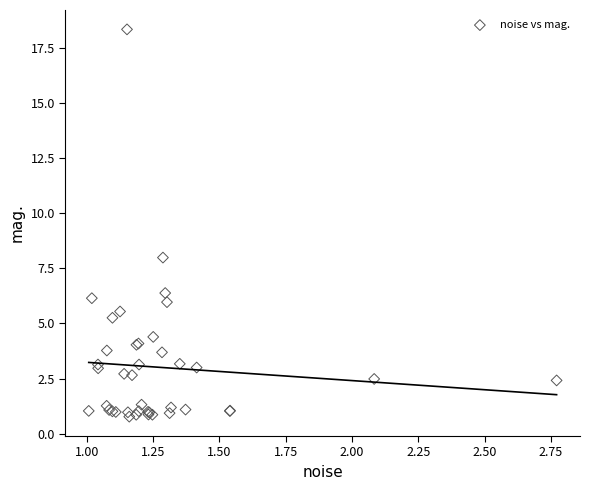

What Y value in the scatter plot is closest to 9?

8.0